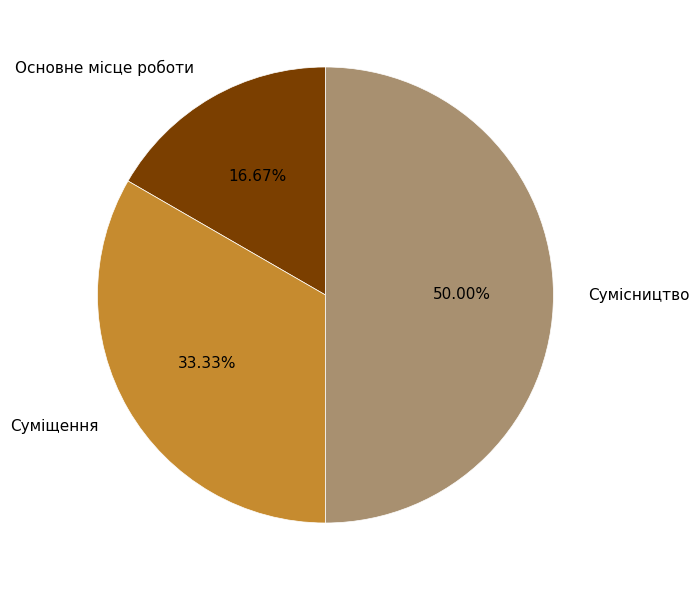

To the nearest percent, what is the difference between the largest and smallest slice percentages?

33%